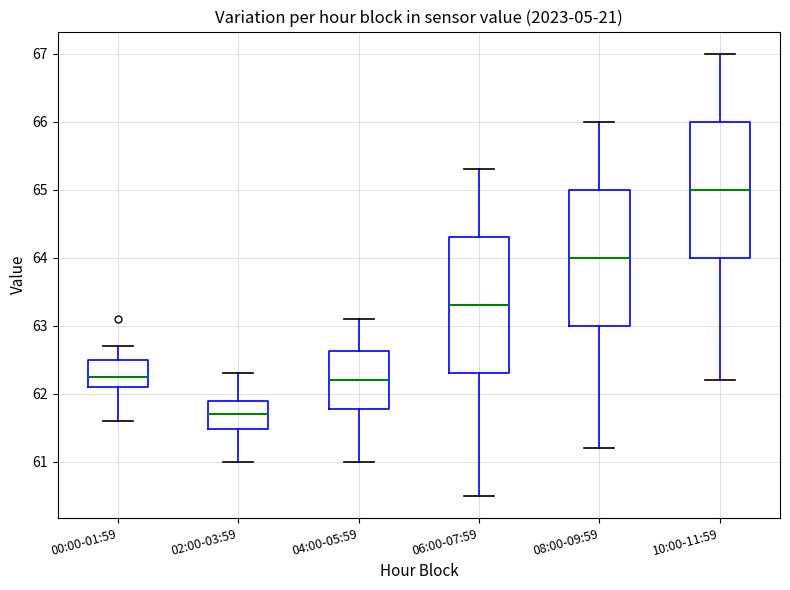

Reading left to right, read every box against the y-axis: the position of its median line, the range the box covers, and the ends of its whiskers. The values are not printed on the chart, so give them approximately, as read against the axis.

00:00-01:59: median 62.3, box 62.1 to 62.5, whiskers 61.6 to 62.7
02:00-03:59: median 61.7, box 61.5 to 61.9, whiskers 61.0 to 62.3
04:00-05:59: median 62.2, box 61.8 to 62.6, whiskers 61.0 to 63.1
06:00-07:59: median 63.3, box 62.3 to 64.3, whiskers 60.5 to 65.3
08:00-09:59: median 64.0, box 63.0 to 65.0, whiskers 61.2 to 66.0
10:00-11:59: median 65.0, box 64.0 to 66.0, whiskers 62.2 to 67.0